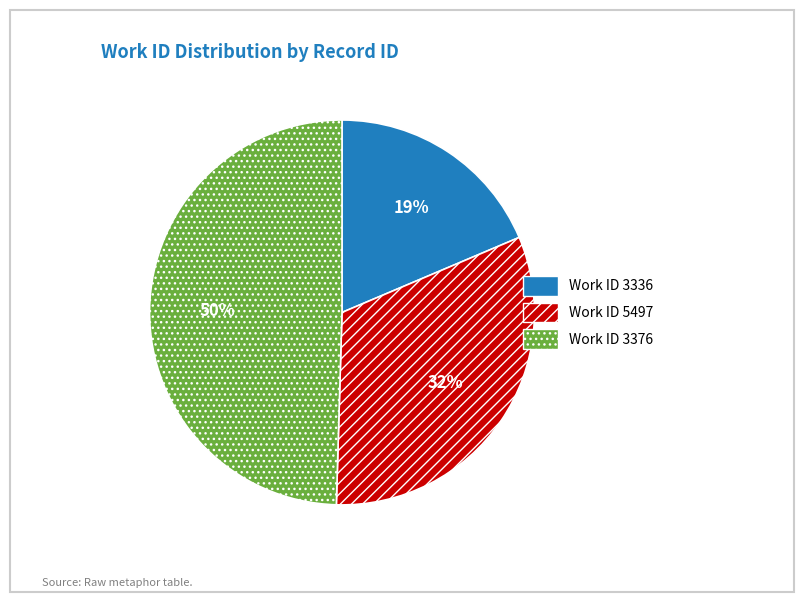

Is there a majority slice in this chart?

No